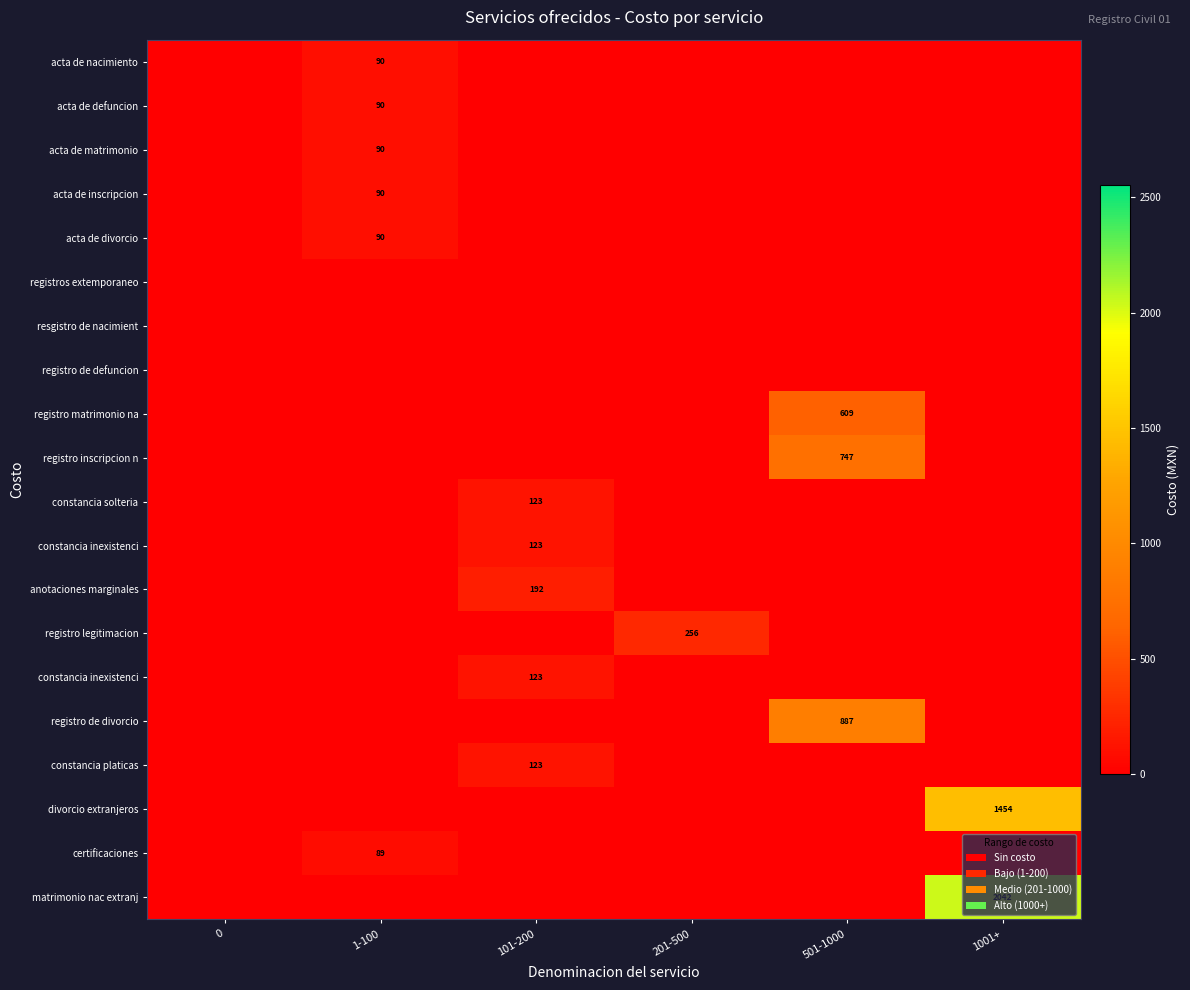

What is the spread (max minus min) of values at 201-500?

256